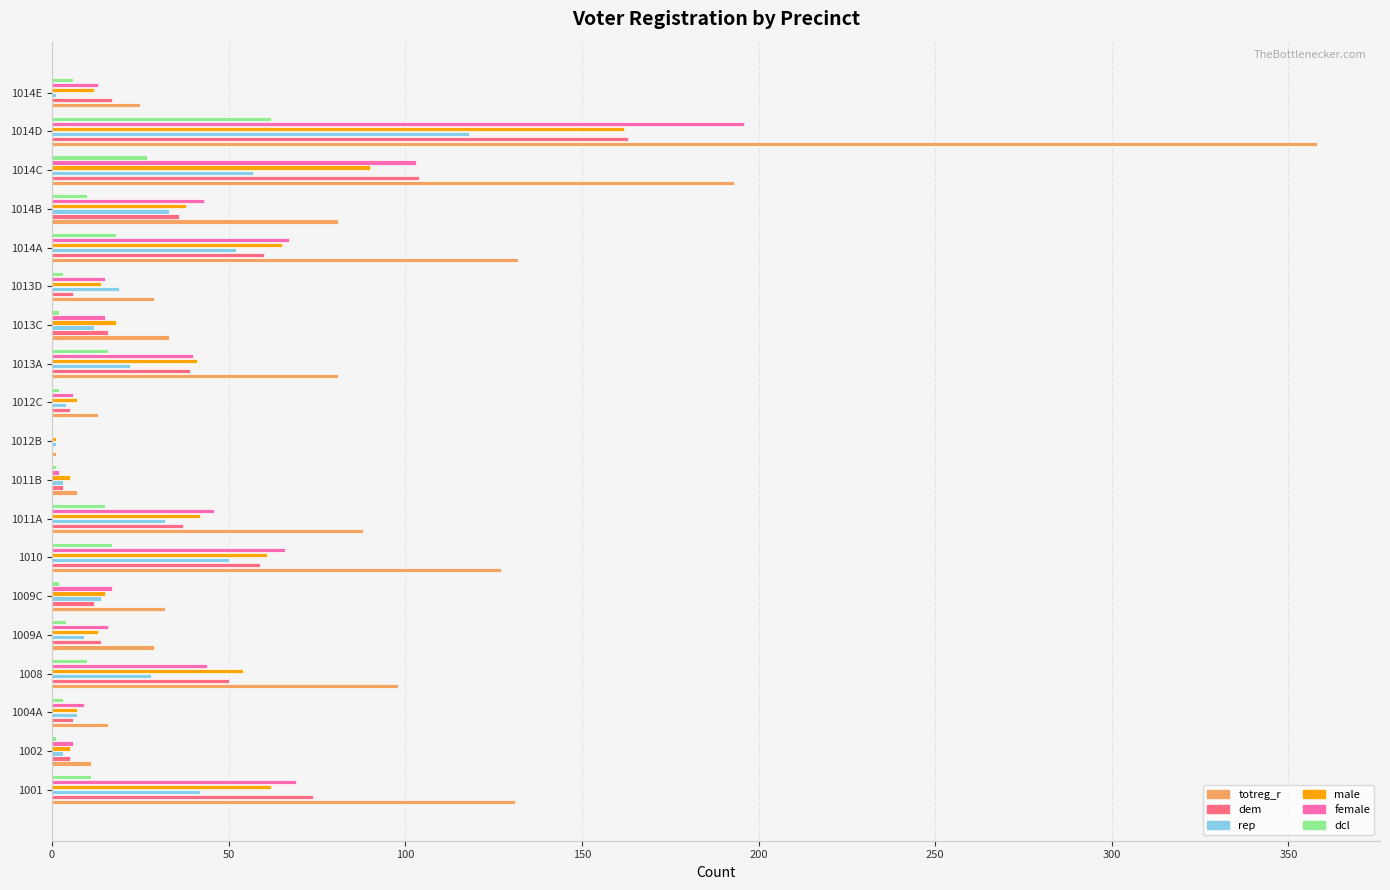

The dcl series shows 10 at 1008. True or false?

True